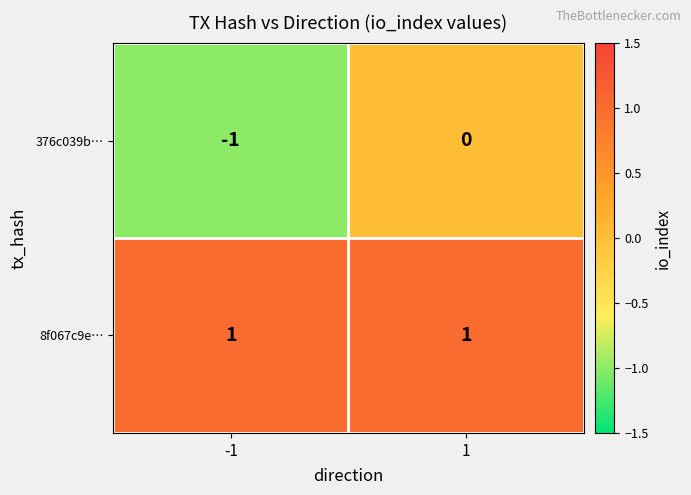

List the series in order of their overall mean, lowest first.

376c039b…, 8f067c9e…